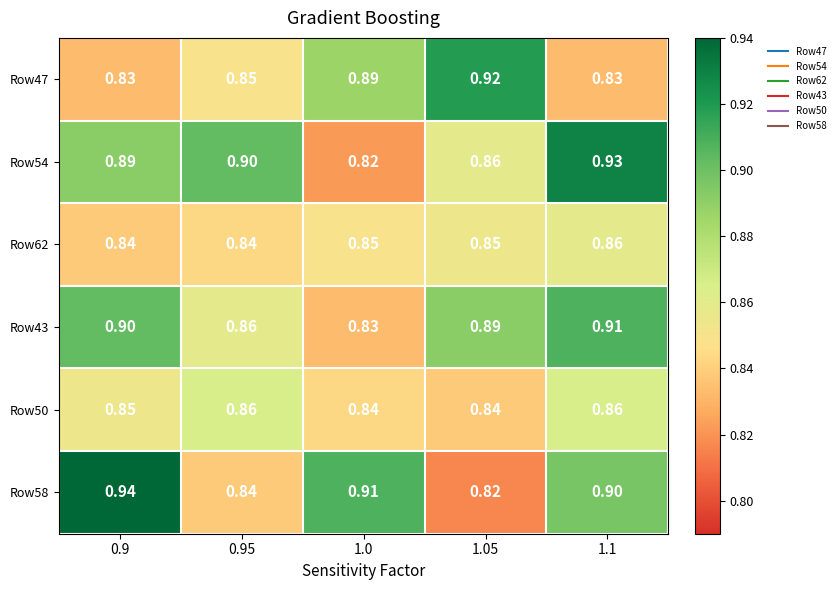

Is the value of Row47 at 0.95 greater than the value of Row43 at 1.0?

Yes